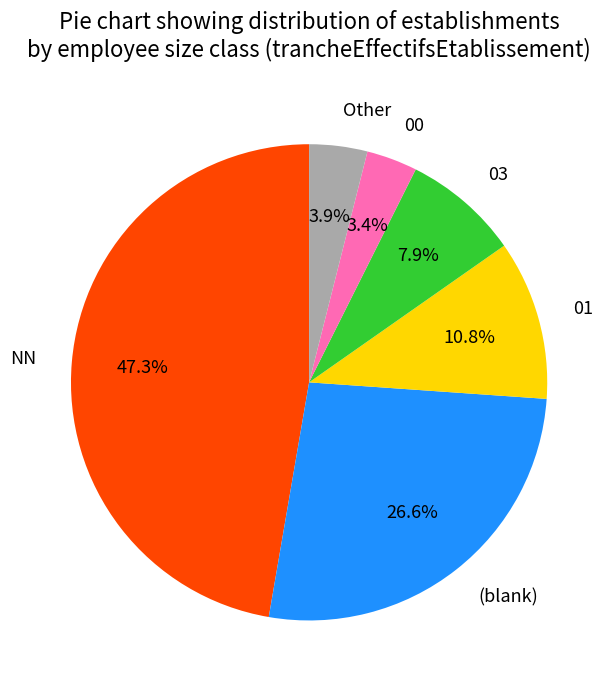

To the nearest percent, what portion does 01 represent?

11%